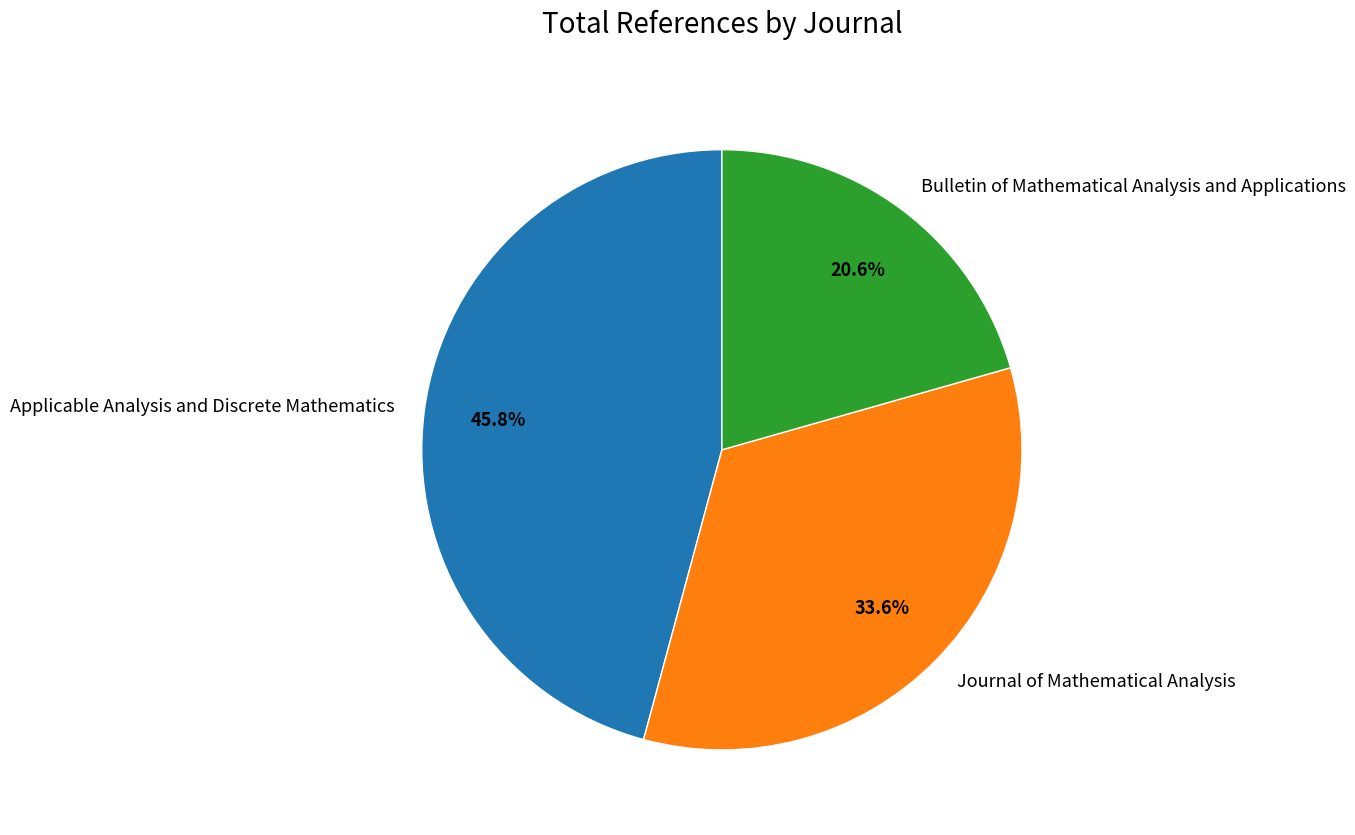

Is the sum of Applicable Analysis and Discrete Mathematics and Journal of Mathematical Analysis greater than half?

Yes